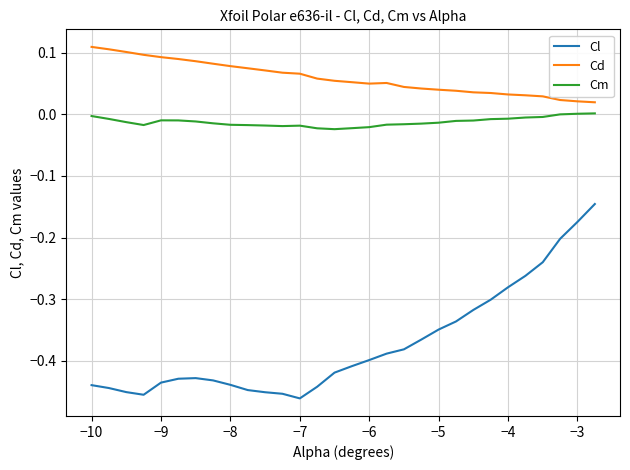

Rank the series by their maximum value, from highest to lowest.

Cd, Cm, Cl